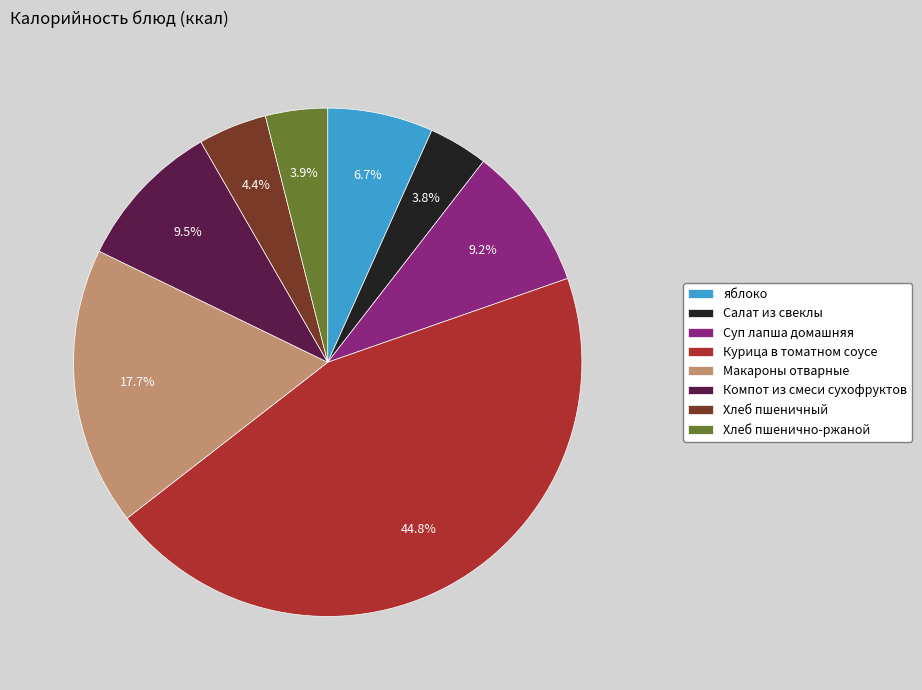

Which category has the biggest portion of the pie?

Курица в томатном соусе